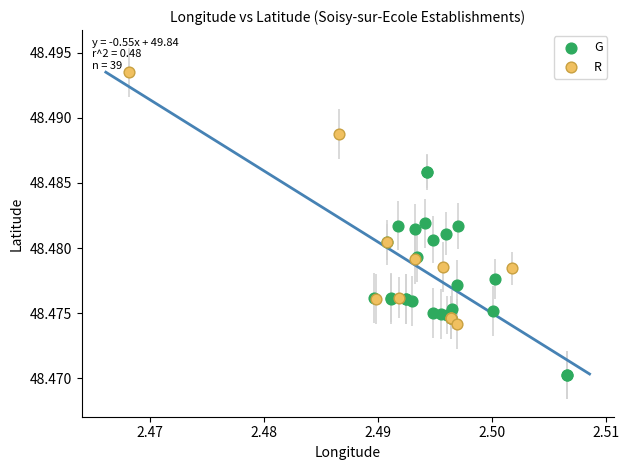

Which series contains the lowest Y value?

G